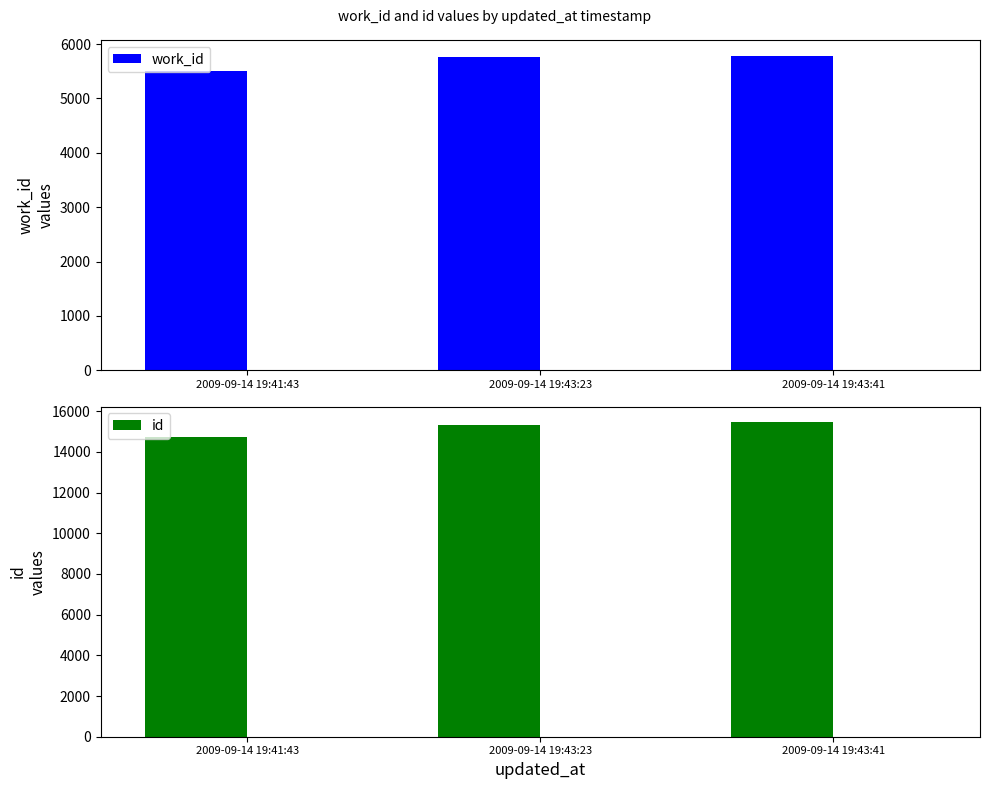

What position from the right is 2009-09-14 19:41:43?

3